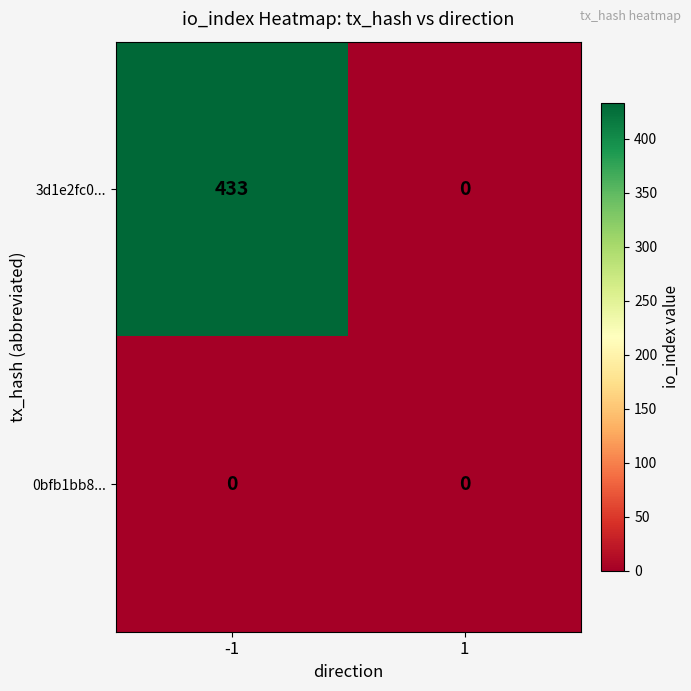

Which series has the largest range (max minus min)?

3d1e2fc0...